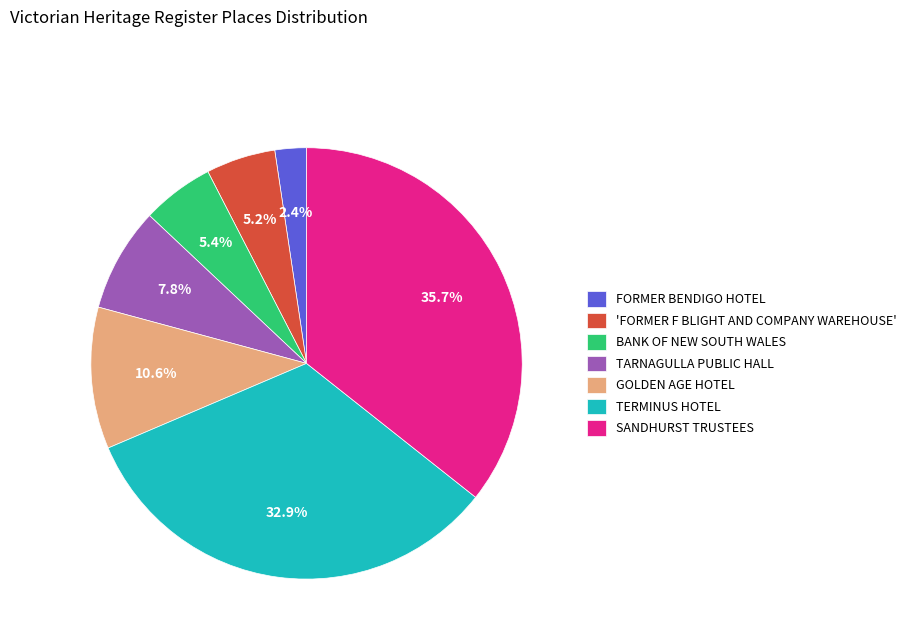

Which slice is the largest?

SANDHURST TRUSTEES